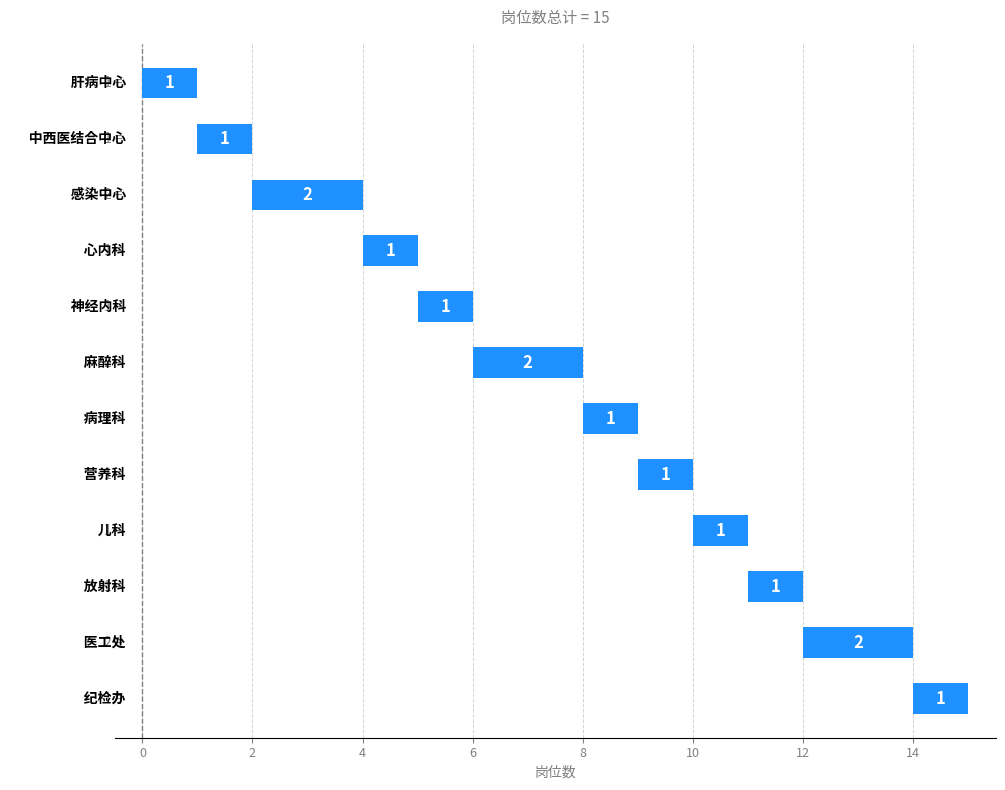

Reading left to right, what are all the values shown in this chart?

肝病中心=1	中西医结合中心=1	感染中心=2	心内科=1	神经内科=1	麻醉科=2	病理科=1	营养科=1	儿科=1	放射科=1	医工处=2	纪检办=1